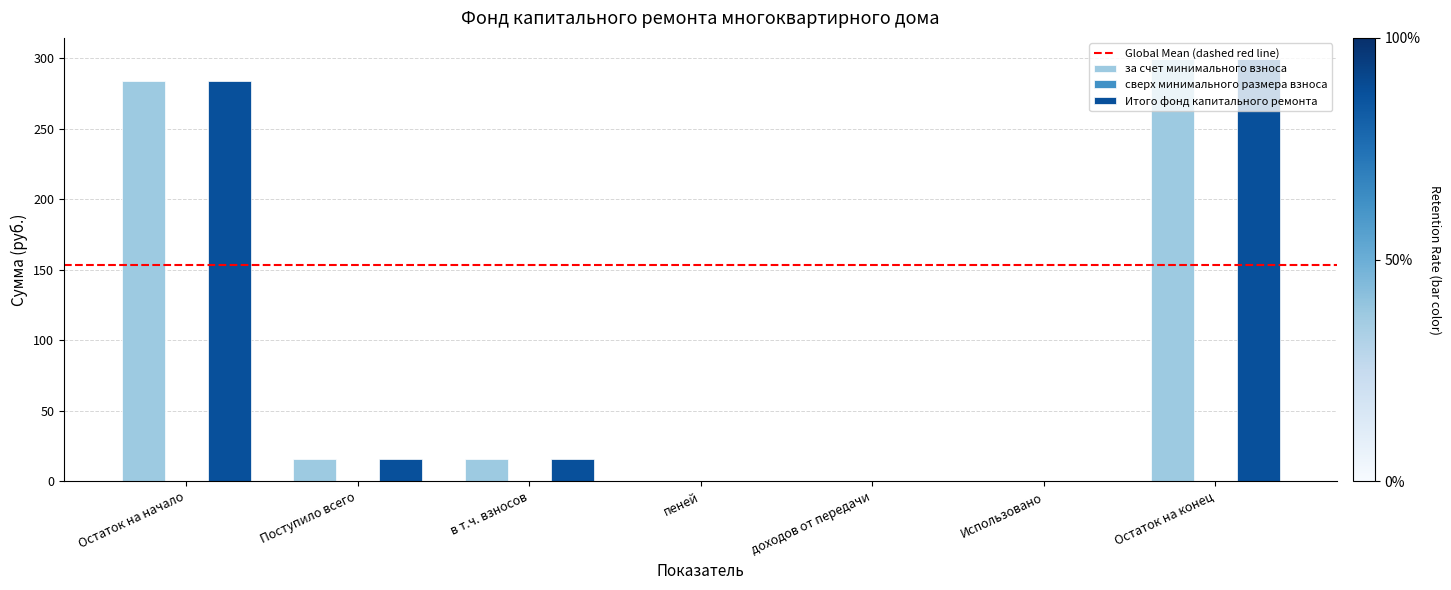

What value does the Итого фонд капитального ремонта series have at Остаток на конец?

299.6